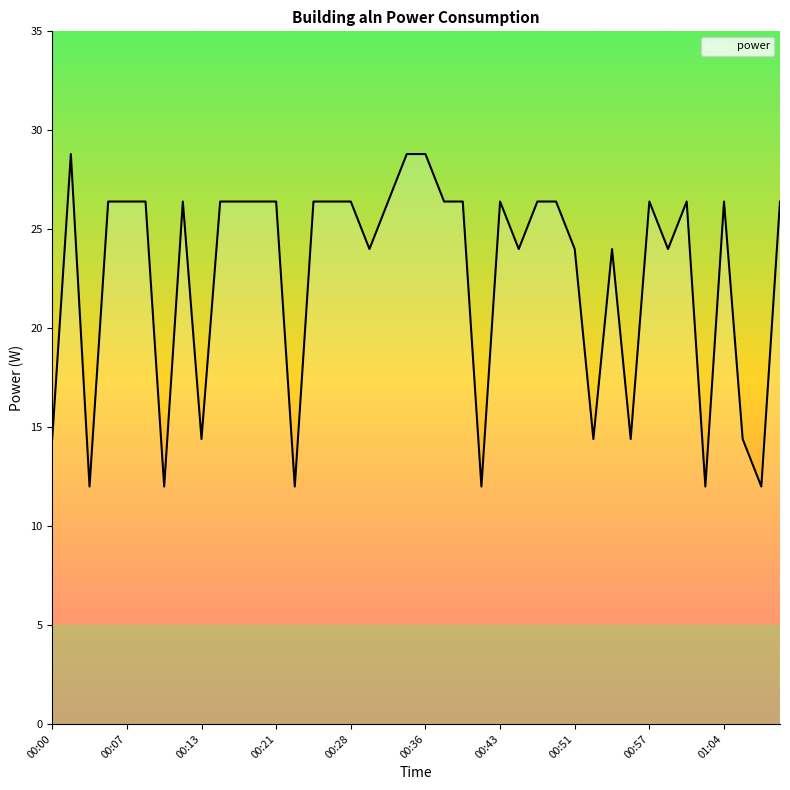

What is the difference between the maximum and minimum values?

16.8